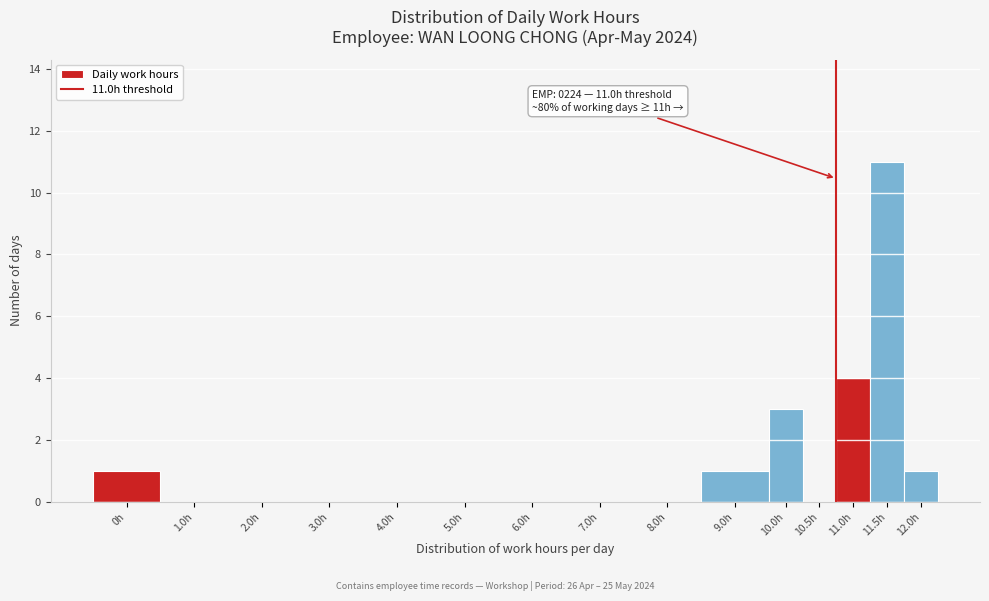

Reading right to left, extract all data points from this chart.

12.0h=1	11.5h=11	11.0h=4	10.5h=0	10.0h=3	9.0h=1	8.0h=0	7.0h=0	6.0h=0	5.0h=0	4.0h=0	3.0h=0	2.0h=0	1.0h=0	0h=1